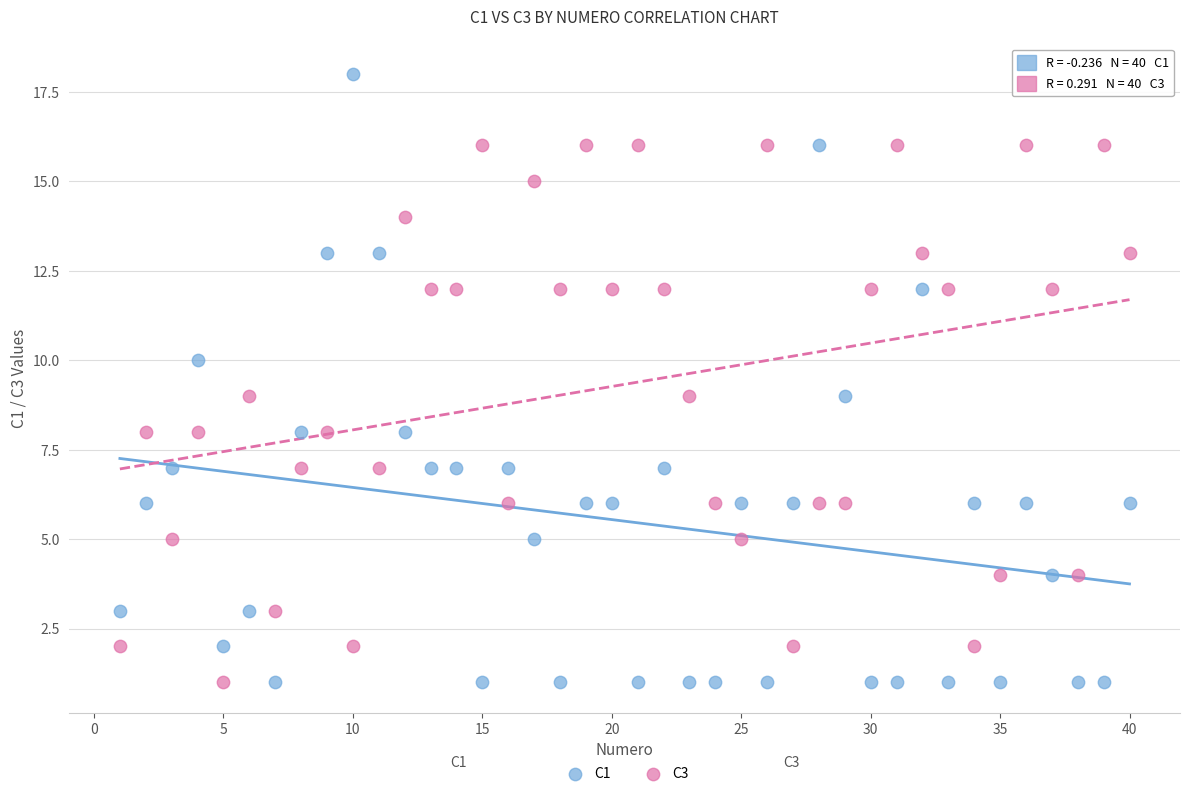

What is the X range (max minus min) for the scatter plot?

39